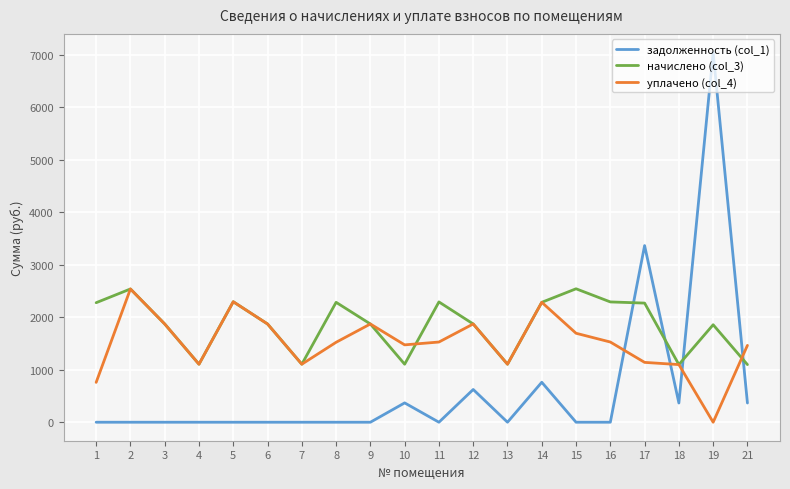

Which series has the largest range (max minus min)?

задолженность (col_1)